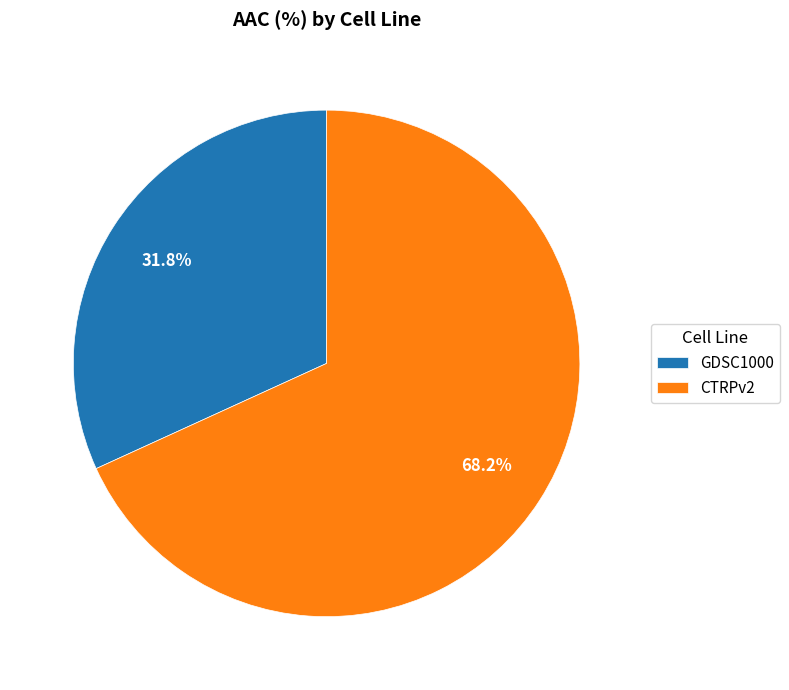

How much of the chart is everything except CTRPv2?

31.8%